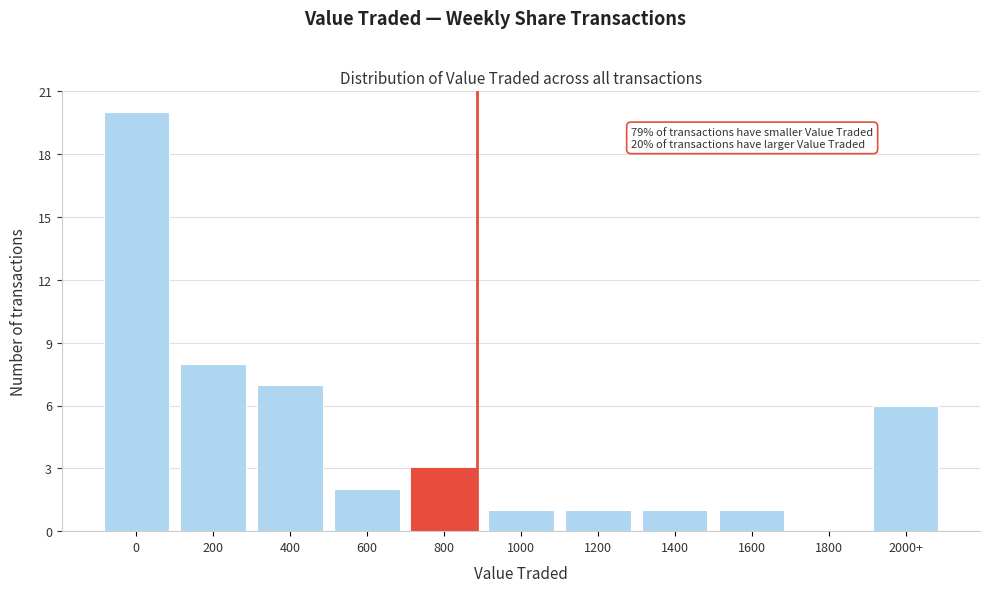

Reading left to right, extract all data points from this chart.

0=20	200=8	400=7	600=2	800=3	1000=1	1200=1	1400=1	1600=1	1800=0	2000+=6